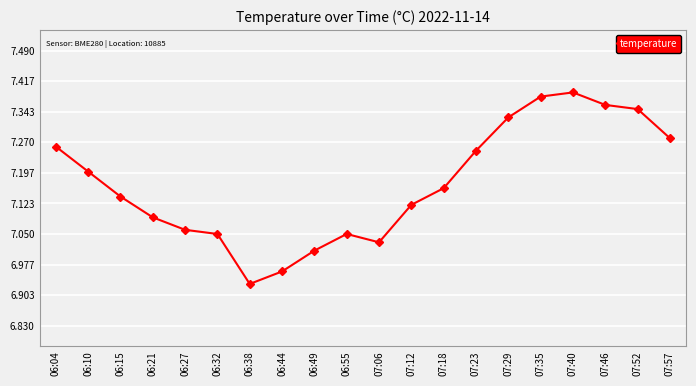

What is the label of the 11th point from the left?

07:06